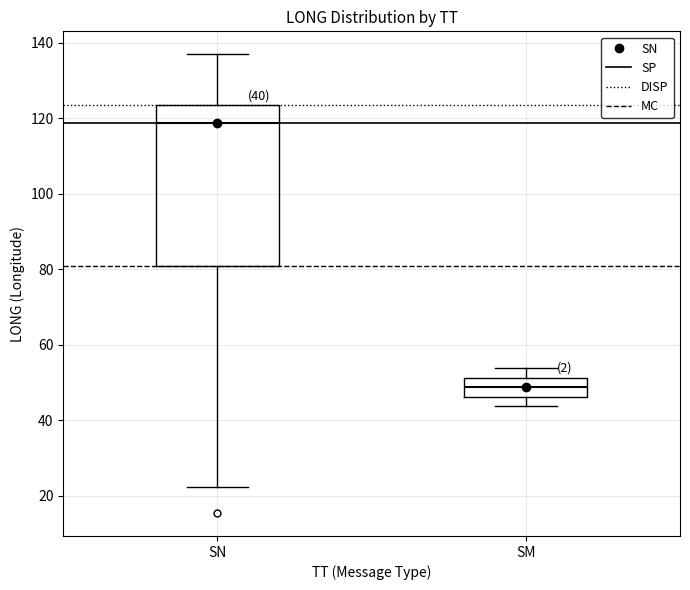

Which box is the tallest, from its lower edge to its upper edge?

SN